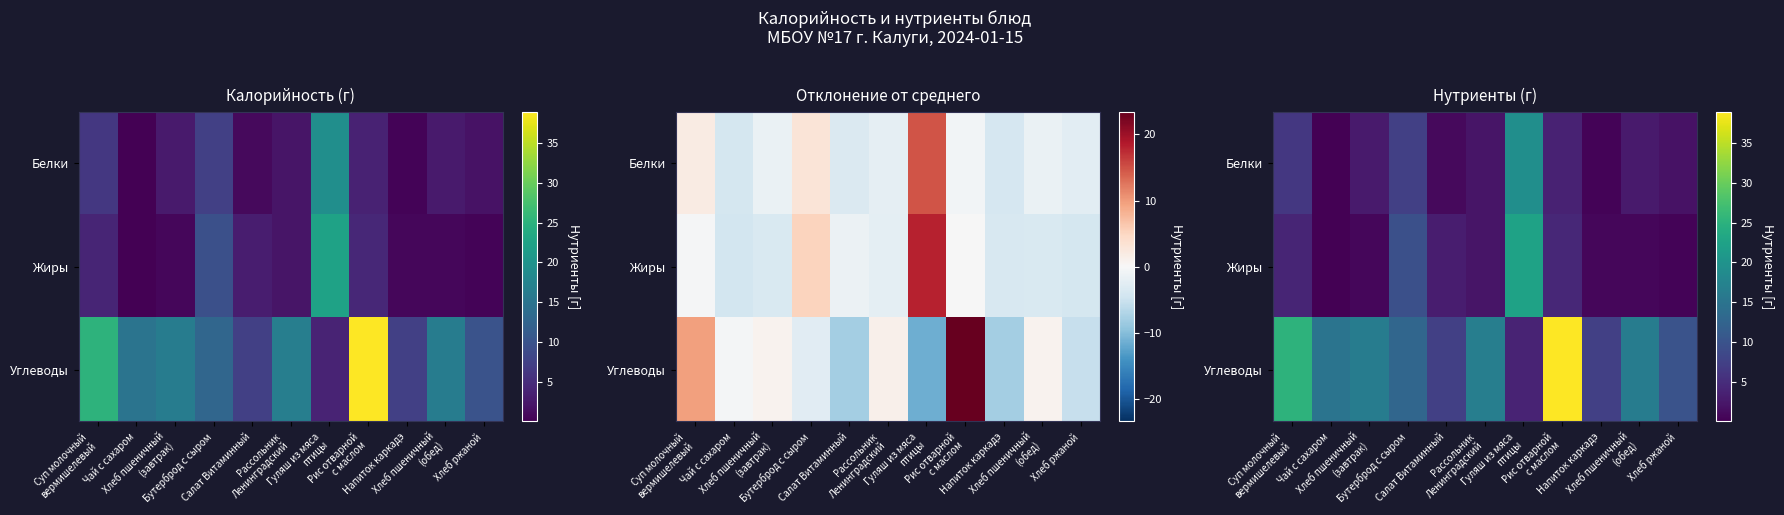

The value of Углеводы at Напиток каркадэ is 4.9. True or false?

False